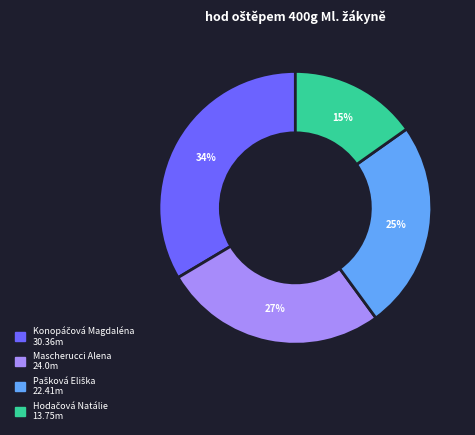

Is there any slice that represents more than half of the pie?

No